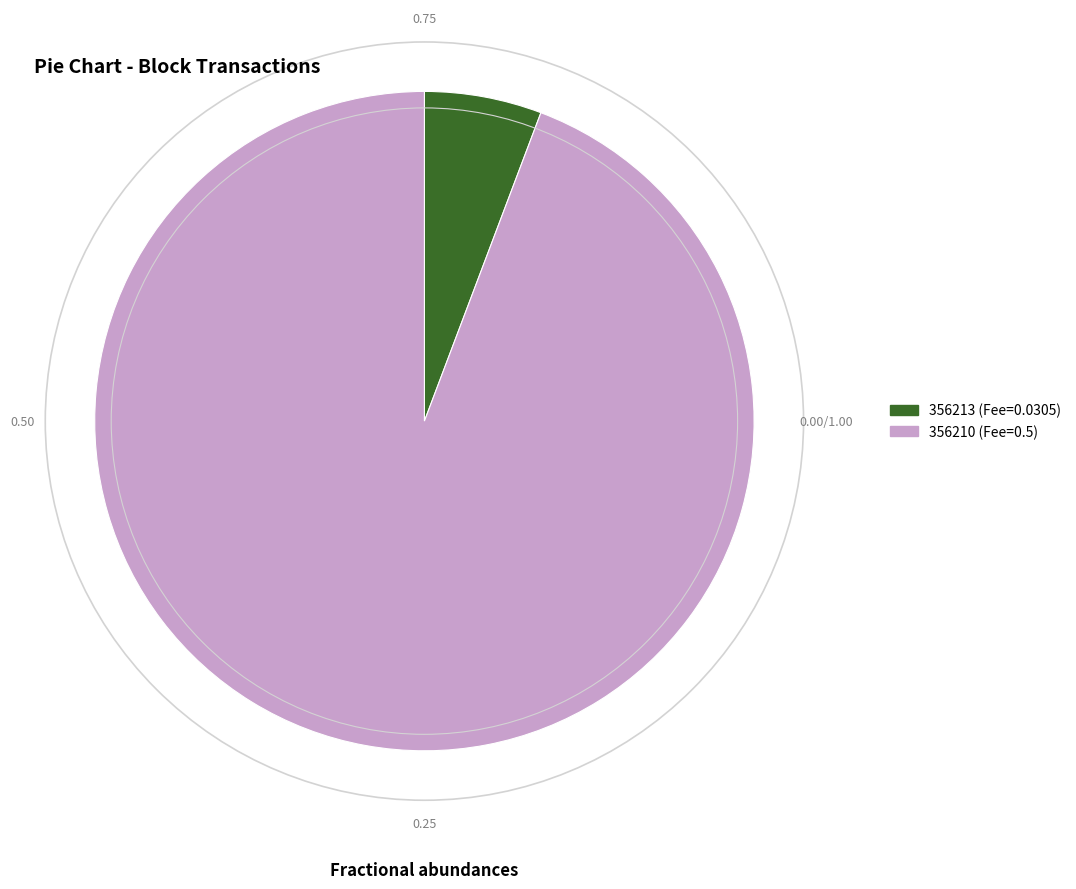

Do 356213 and 356210 together represent more than half of the pie?

Yes